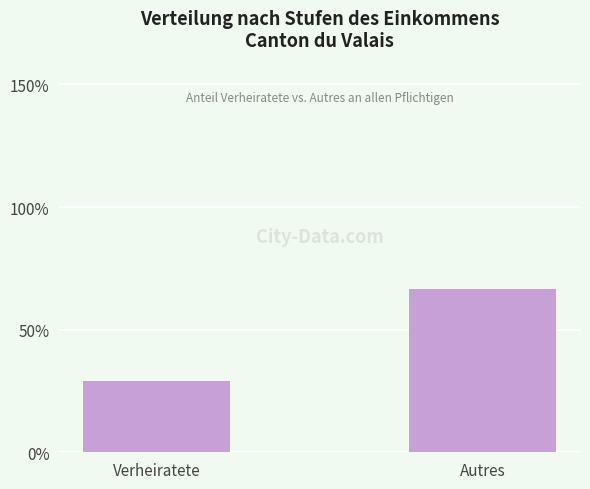

True or false: the data shows 66.7 at Autres.

True